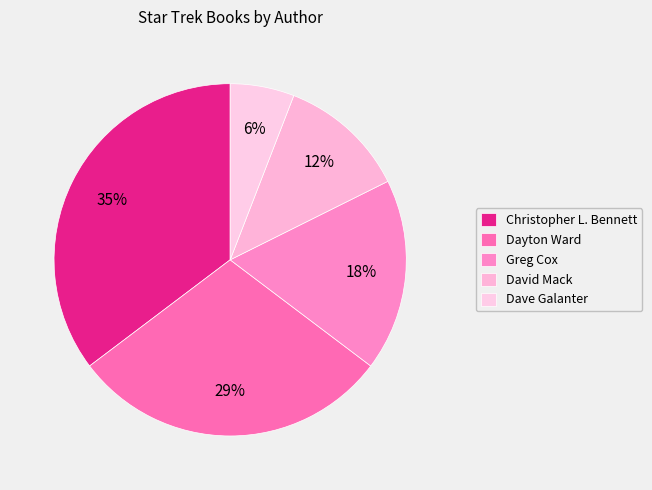

Count the number of slices in the pie.

5